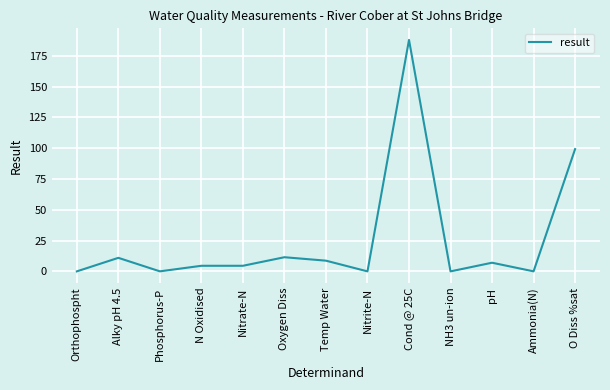

What is the greatest value displayed?

188.0